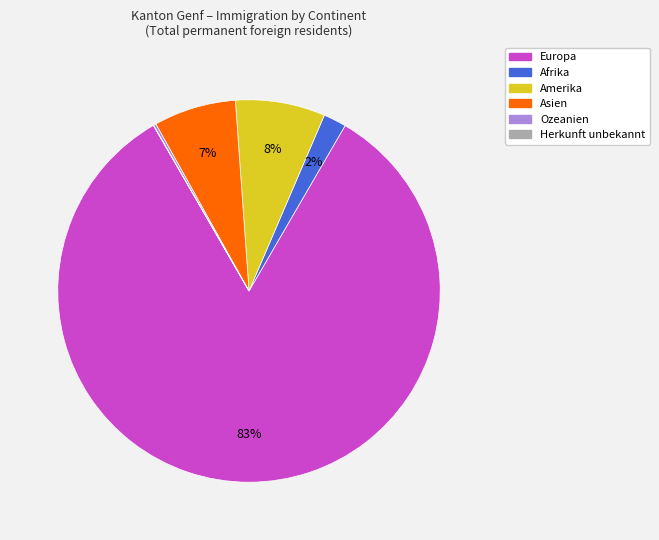

To the nearest percent, what is the average slice percentage?

17%